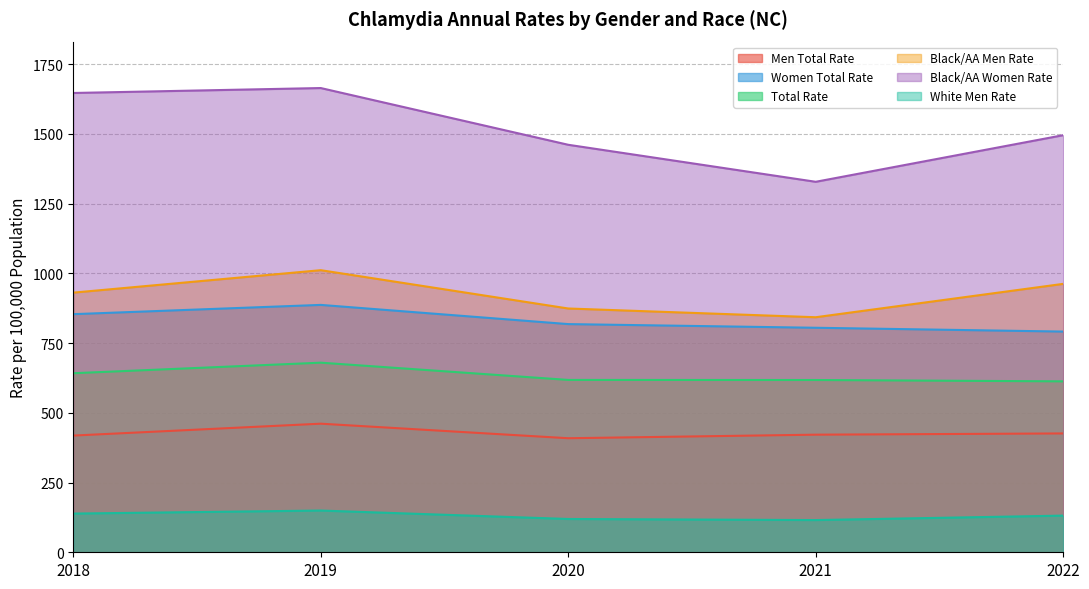

What is the average value of the White Men Rate series?

130.9